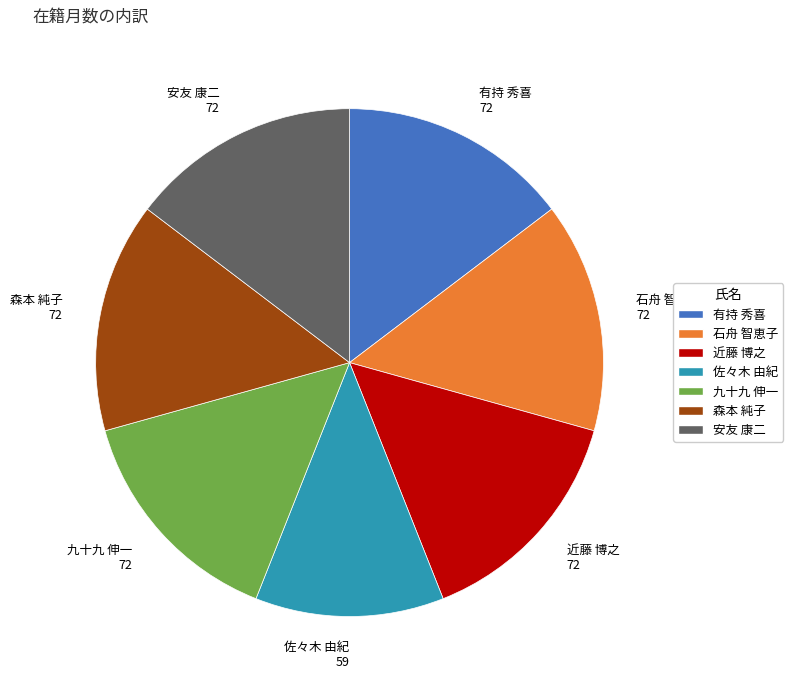

What is the smallest slice in the pie chart?

佐々木 由紀